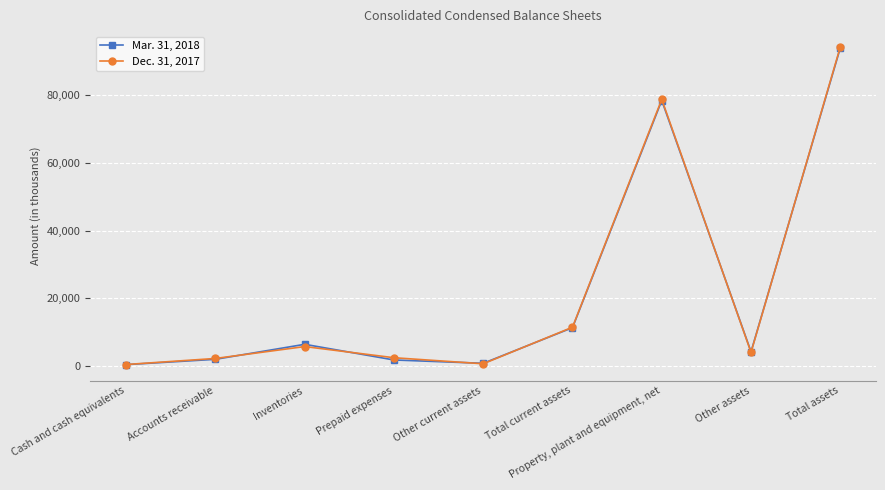

In Mar. 31, 2018, how many points are higher than both neighbors (excluding endpoints)?

2